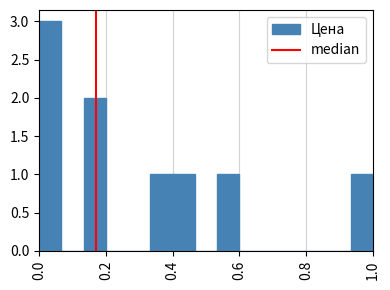

Around what value on the x-axis is the tallest bar? Give the approximate position of its centre, as read against the axis.

0.04